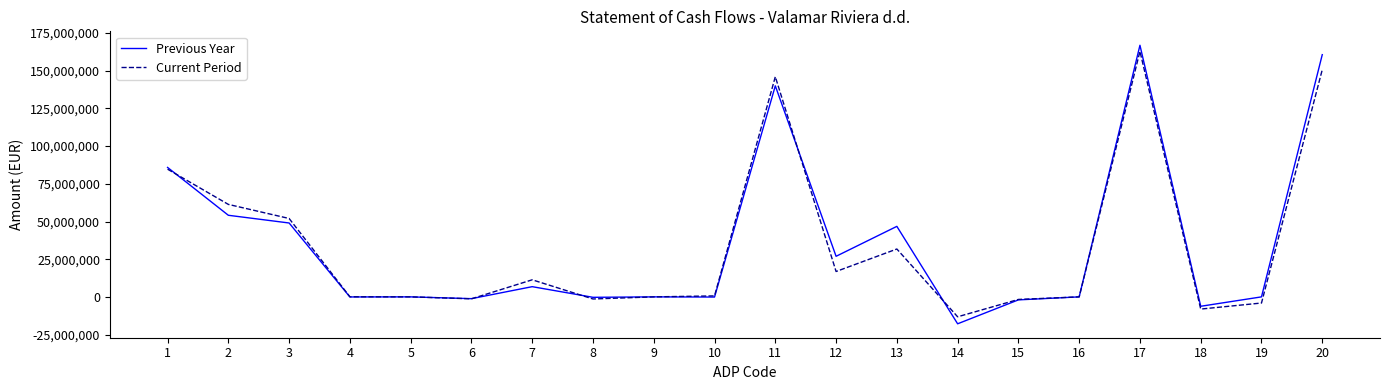

Where does the Previous Year series first go above 0?

1